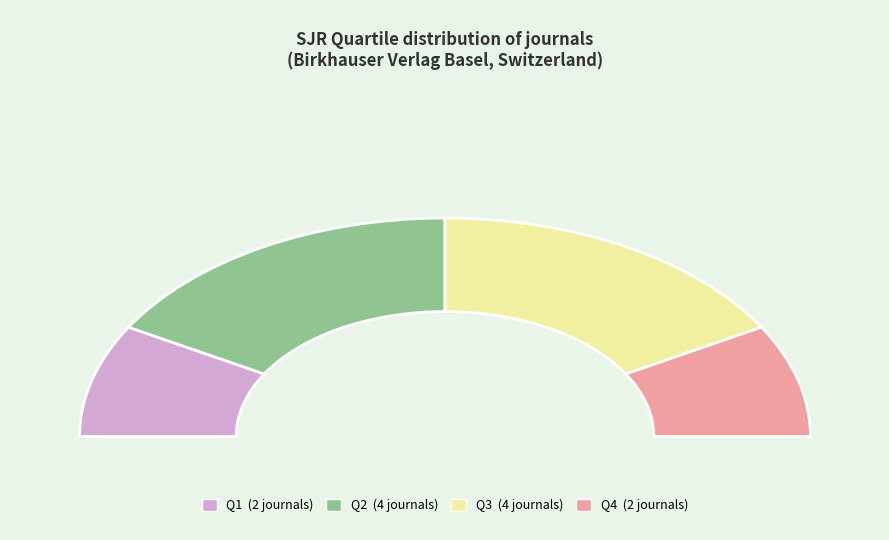

Which slice is the largest?

Q2